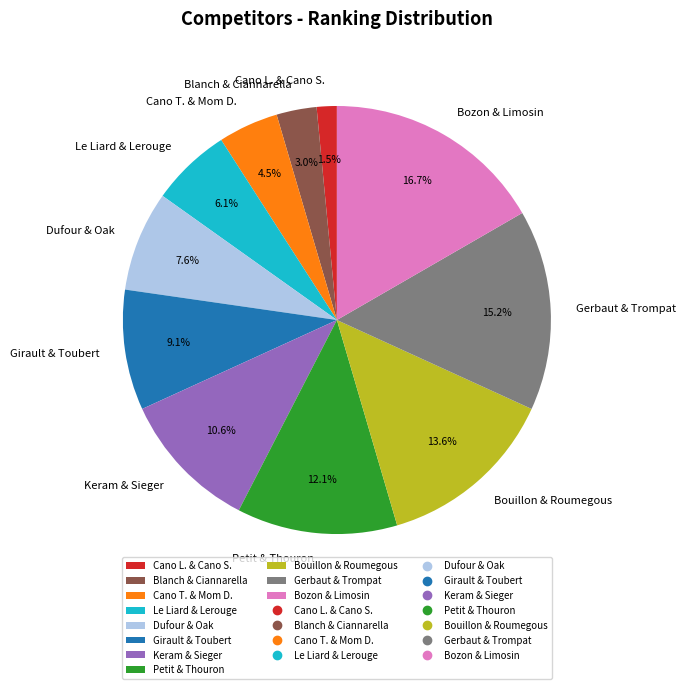

What percentage is NOT represented by Cano T. & Mom D.?

95.5%